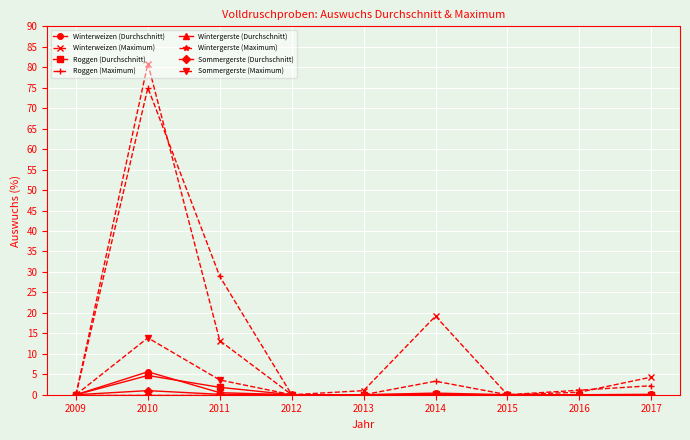

Does the chart have visible grid lines?

Yes